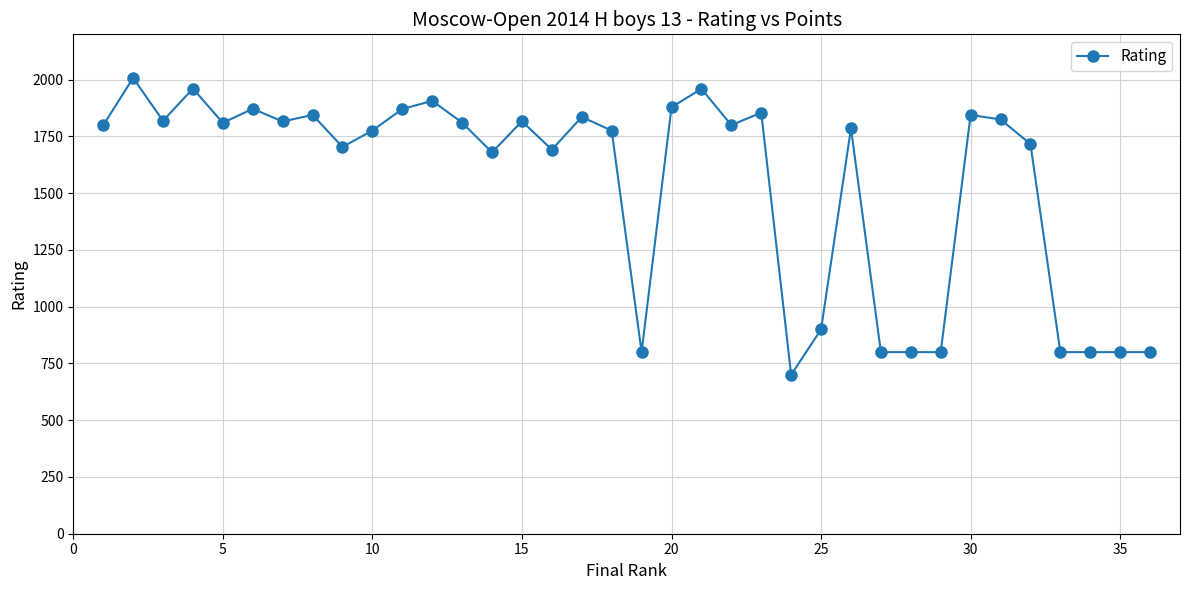

What is the maximum value shown in the chart?

2008